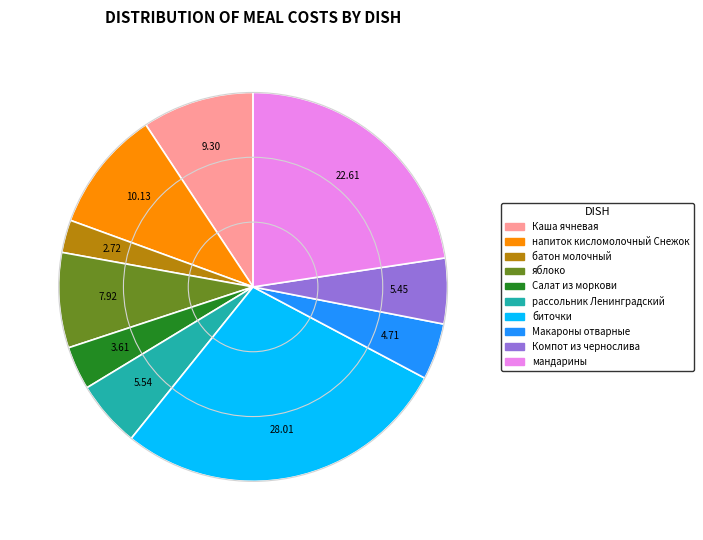

The биточки slice represents 28% of the pie. True or false?

True